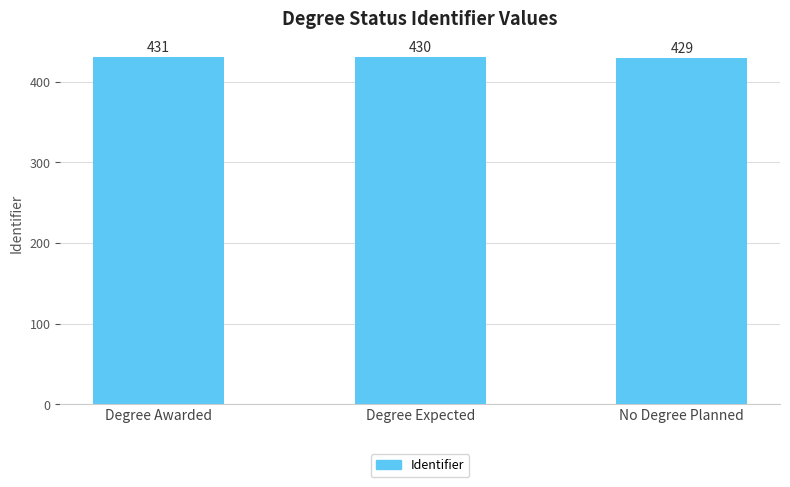

What is the change in value from Degree Awarded to Degree Expected?

-1